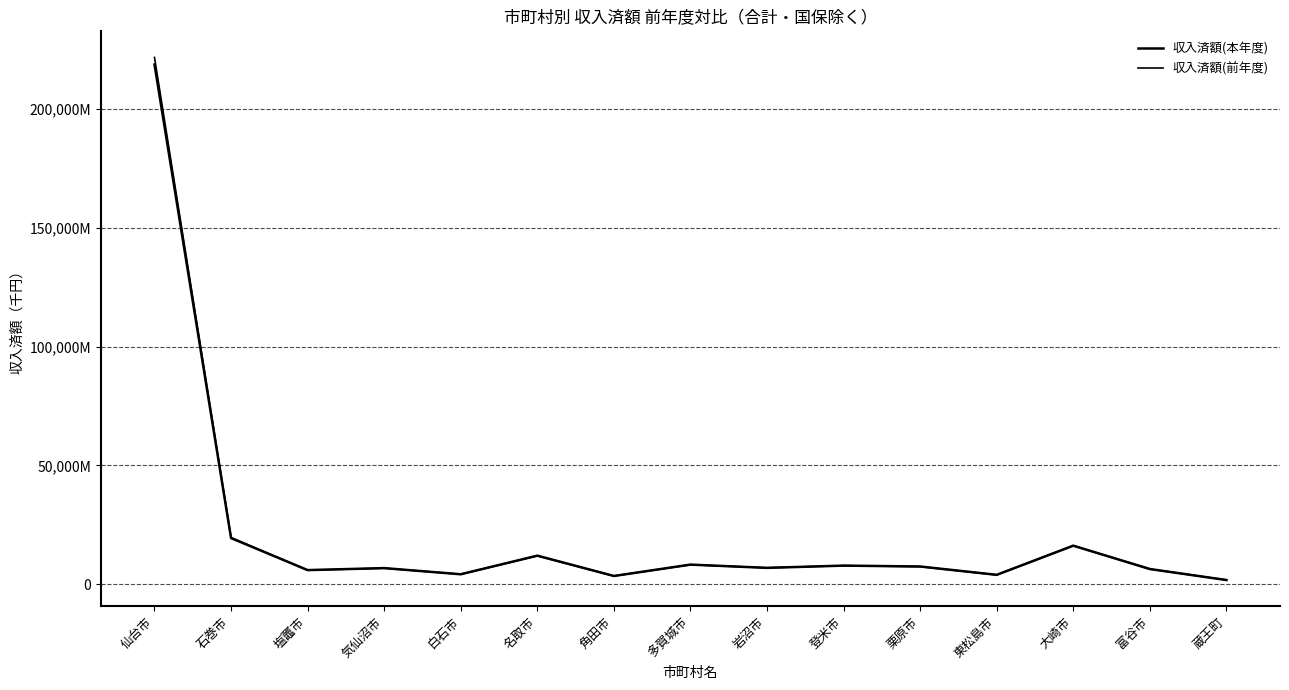

After their last crossing, which series has the higher values: 収入済額(本年度) or 収入済額(前年度)?

収入済額(前年度)